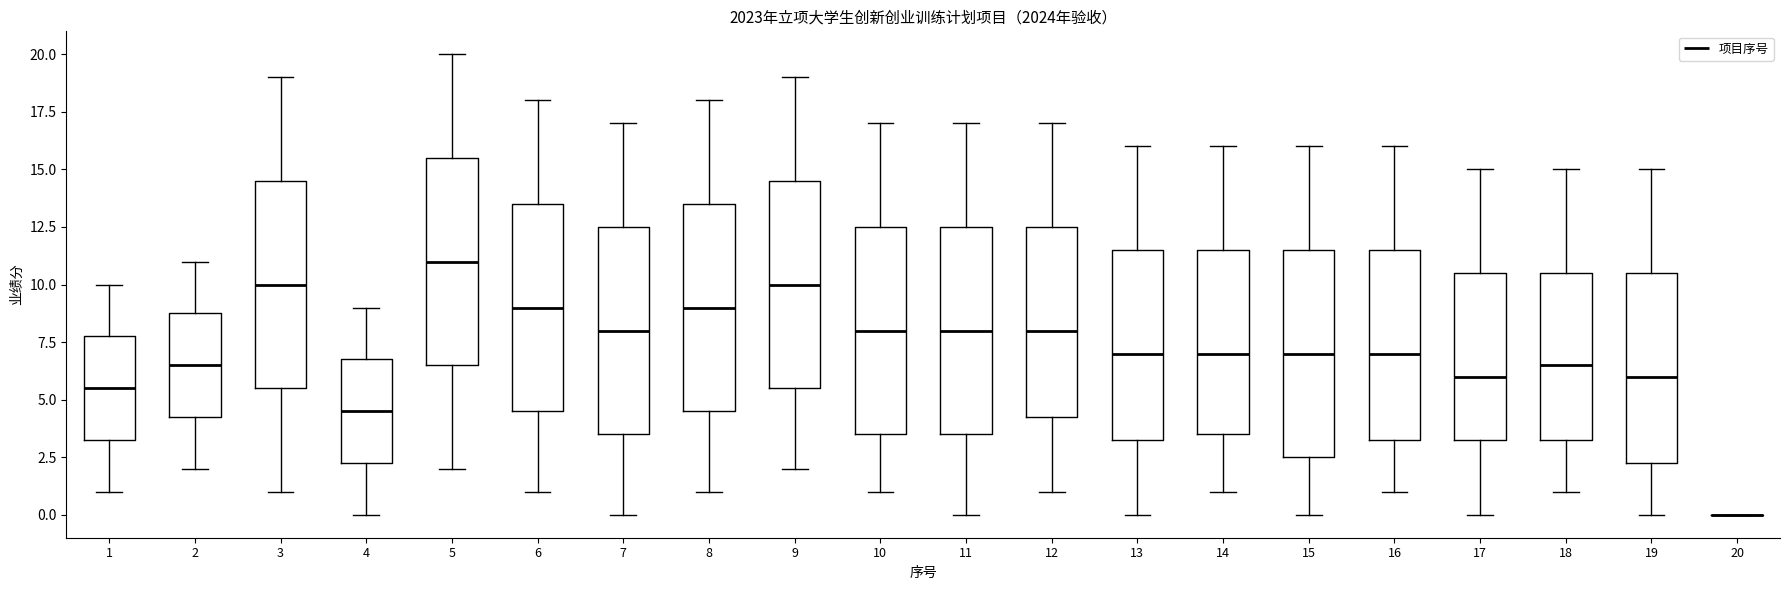

Reading left to right, transcribe this box plot: for each box, give where its median line is, the range the box spans, and where its two whiskers end, as read against the y-axis. The values are not printed on the chart, so give them approximately, as read against the axis.

1: median 5.5, box 3.5 to 8.0, whiskers 1.0 to 10.0
2: median 6.5, box 4.5 to 9.0, whiskers 2.0 to 11.0
3: median 10.0, box 5.5 to 14.5, whiskers 1.0 to 19.0
4: median 4.5, box 2.5 to 7.0, whiskers 0.0 to 9.0
5: median 11.0, box 6.5 to 15.5, whiskers 2.0 to 20.0
6: median 9.0, box 4.5 to 13.5, whiskers 1.0 to 18.0
7: median 8.0, box 3.5 to 12.5, whiskers 0.0 to 17.0
8: median 9.0, box 4.5 to 13.5, whiskers 1.0 to 18.0
9: median 10.0, box 5.5 to 14.5, whiskers 2.0 to 19.0
10: median 8.0, box 3.5 to 12.5, whiskers 1.0 to 17.0
11: median 8.0, box 3.5 to 12.5, whiskers 0.0 to 17.0
12: median 8.0, box 4.5 to 12.5, whiskers 1.0 to 17.0
13: median 7.0, box 3.5 to 11.5, whiskers 0.0 to 16.0
14: median 7.0, box 3.5 to 11.5, whiskers 1.0 to 16.0
15: median 7.0, box 2.5 to 11.5, whiskers 0.0 to 16.0
16: median 7.0, box 3.5 to 11.5, whiskers 1.0 to 16.0
17: median 6.0, box 3.5 to 10.5, whiskers 0.0 to 15.0
18: median 6.5, box 3.5 to 10.5, whiskers 1.0 to 15.0
19: median 6.0, box 2.5 to 10.5, whiskers 0.0 to 15.0
20: box collapsed to a line at 0.0, whiskers 0.0 to 0.0